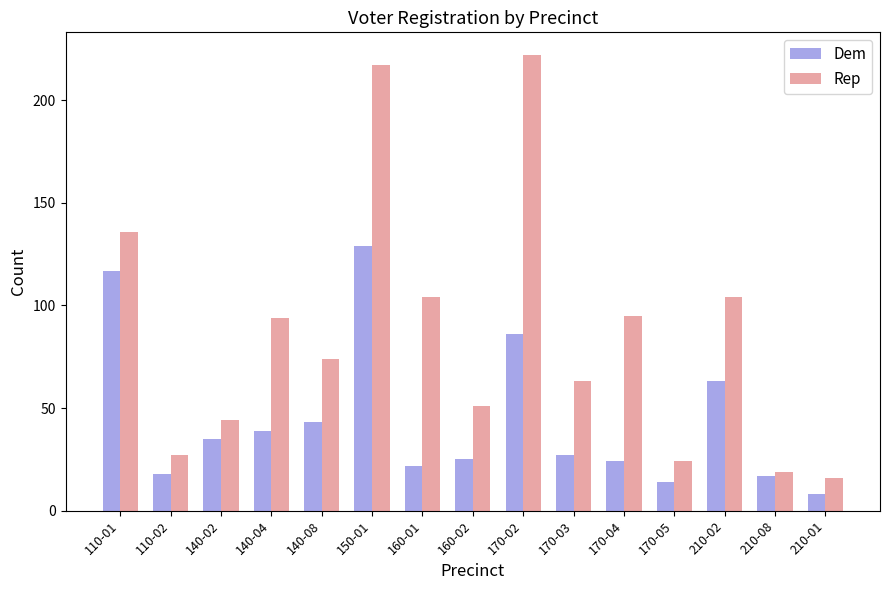

List the series in order of their overall mean, lowest first.

Dem, Rep